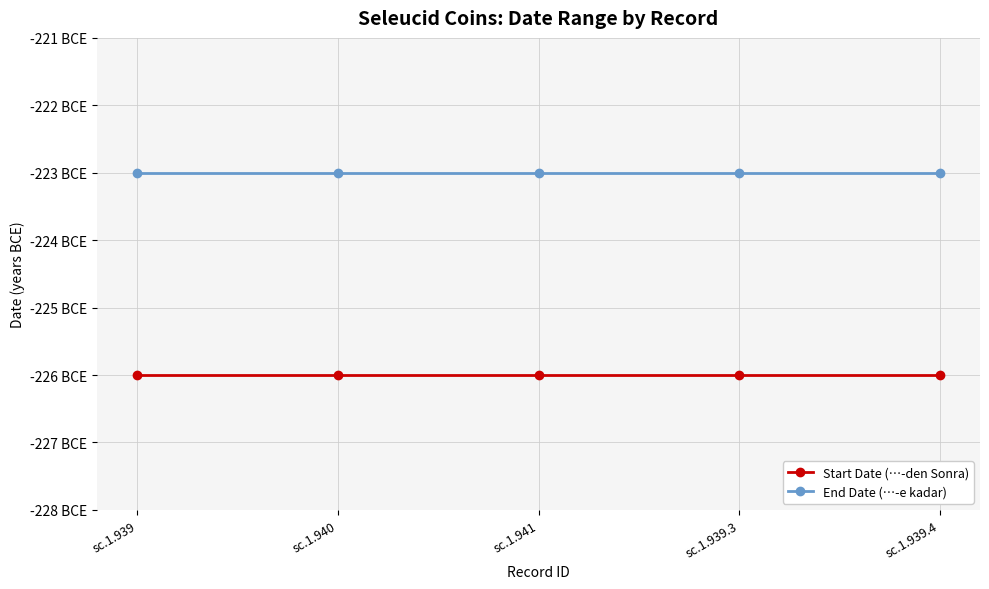

True or false: Start Date (…-den Sonra) and End Date (…-e kadar) cross at least once.

False